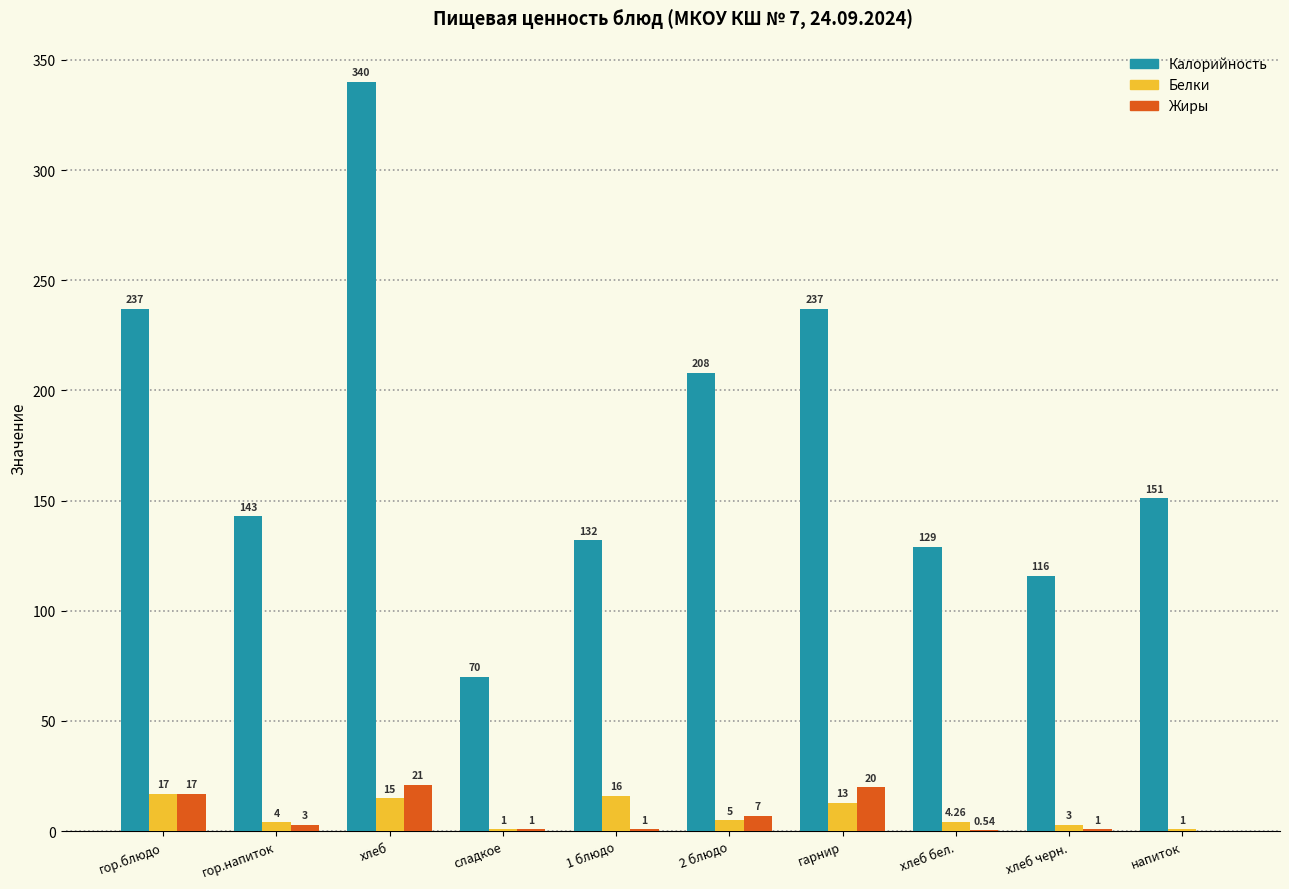

Read the Калорийность value at 1 блюдо.

132.0